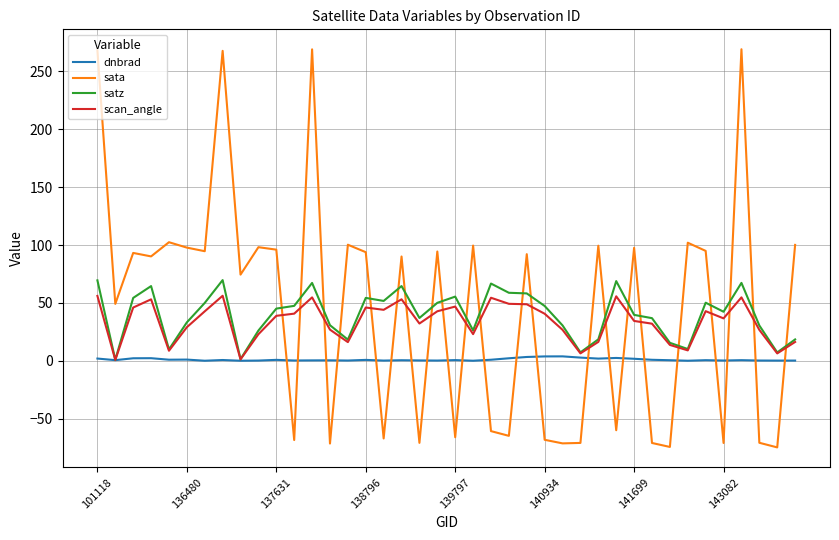

True or false: sata and dnbrad intersect in this chart.

True